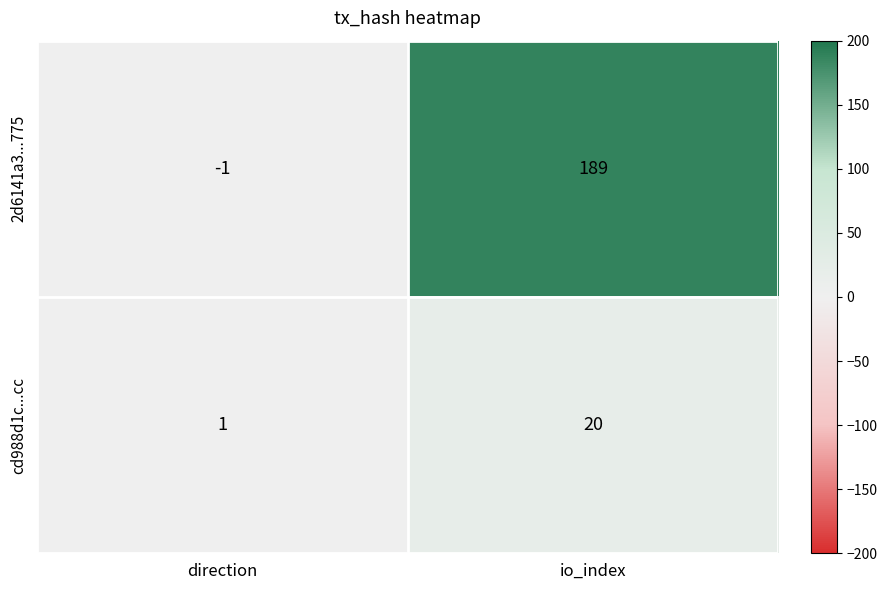

Count the number of categories in the chart.

2